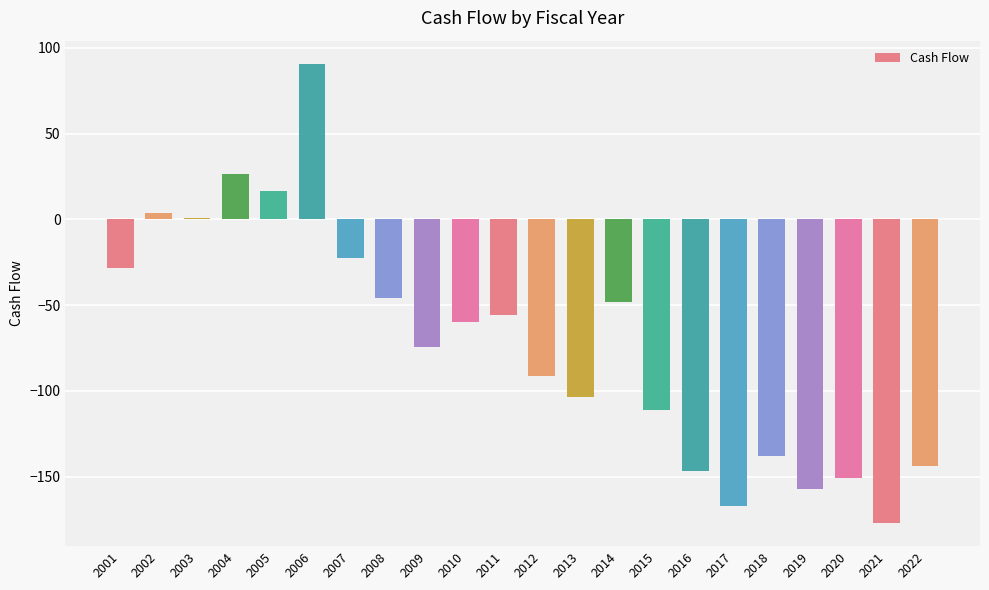

At which label is the value closest to -43?

2008